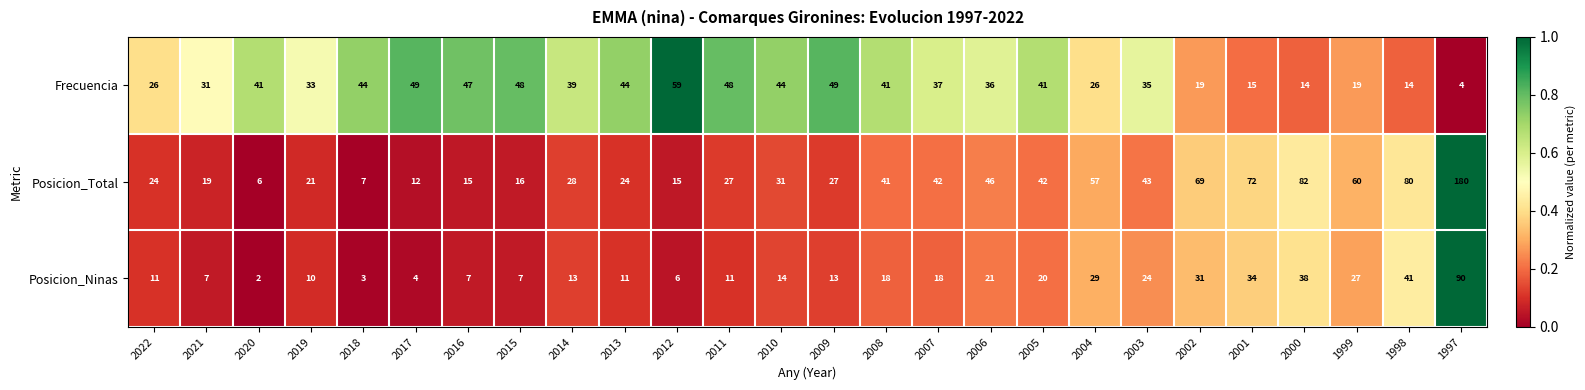

How many categories are shown in the chart?

26